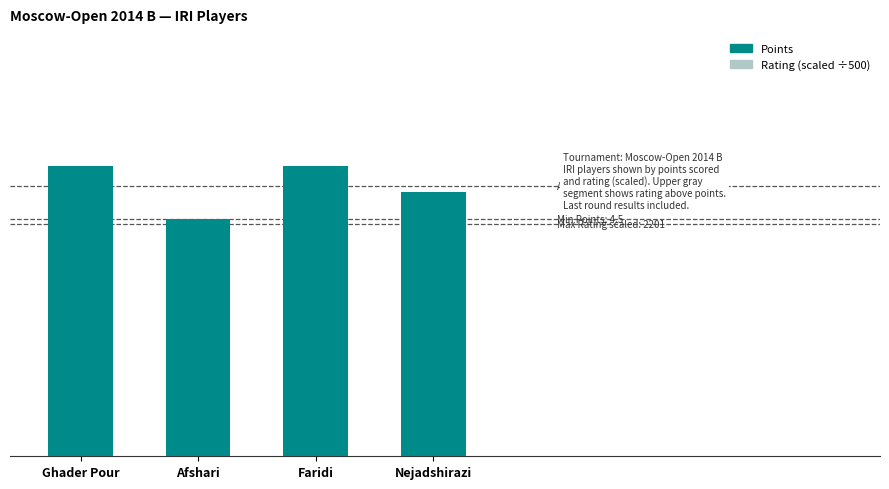

Are the bars horizontal?

No